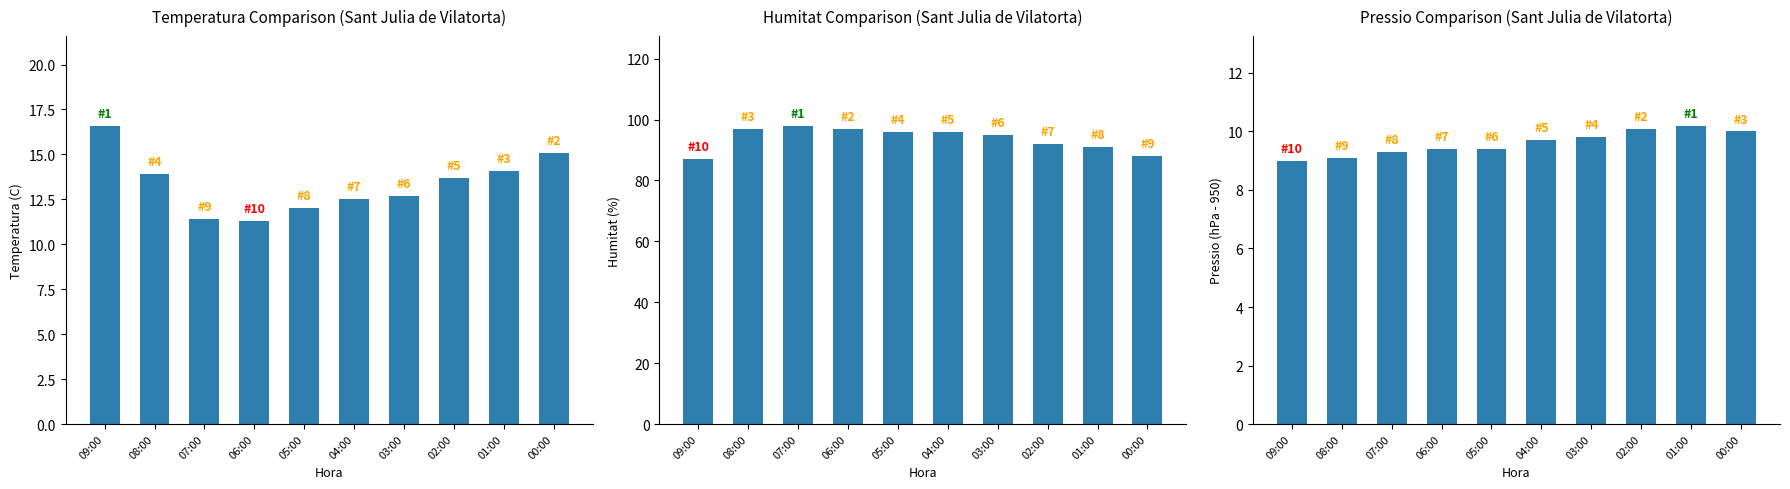

What is the average value of the Pressio (hPa-950) series?

9.6